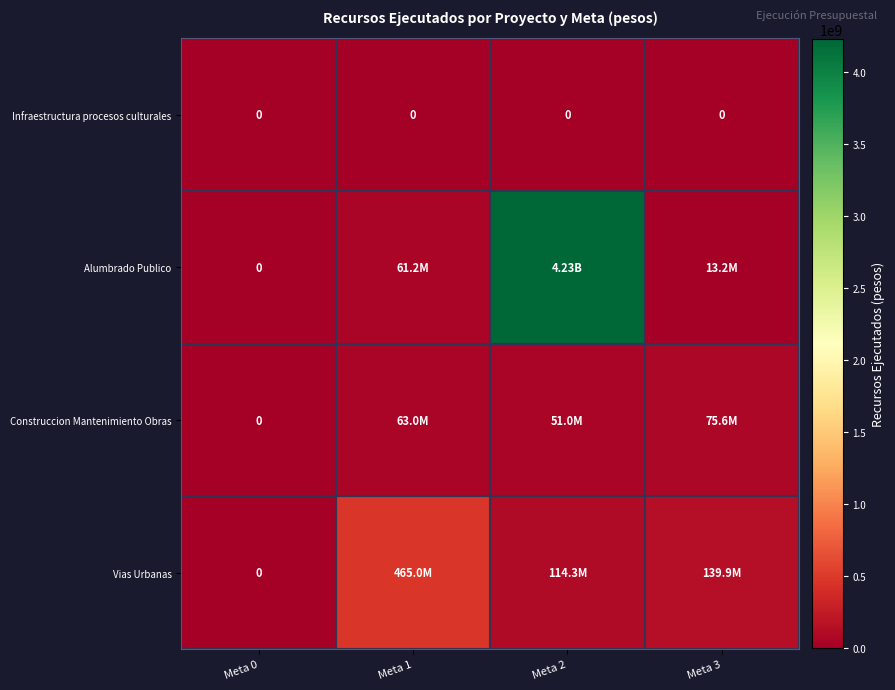

How many positive values does the Construccion Mantenimiento Obras series have?

3